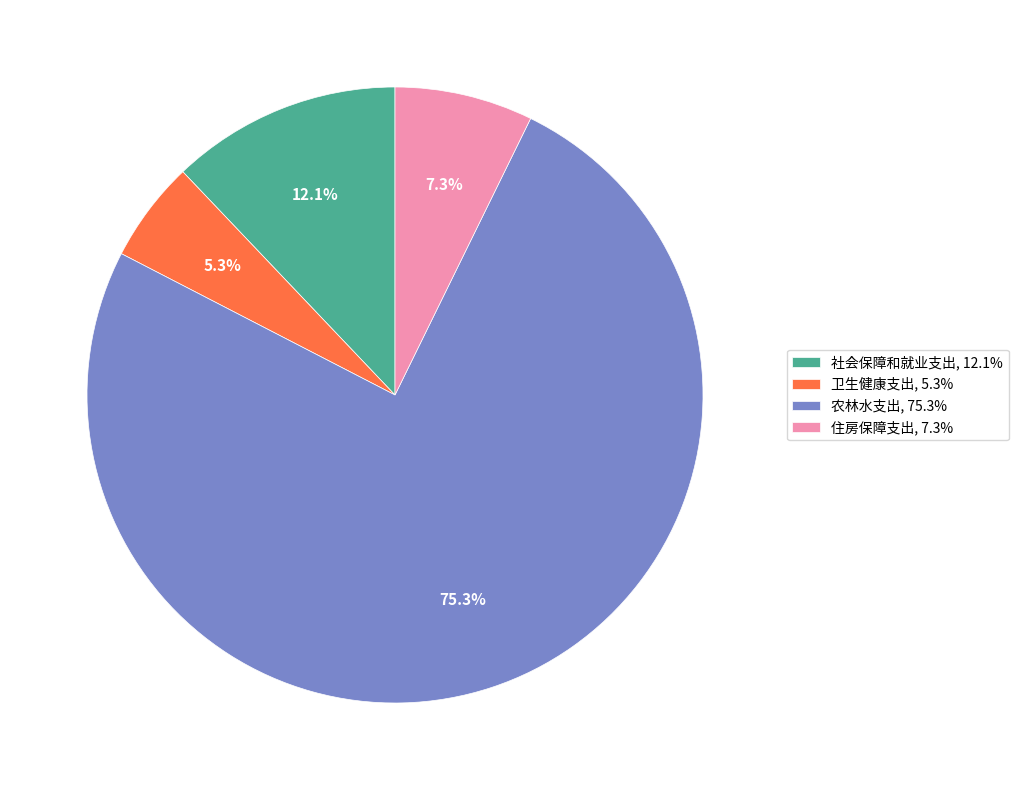

Is 农林水支出 the majority of the pie?

Yes